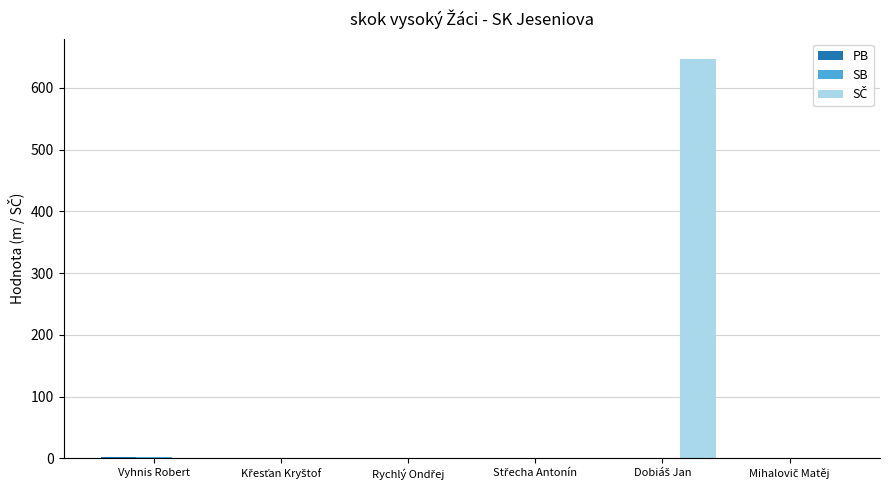

What is the maximum value shown in the chart?

647.0